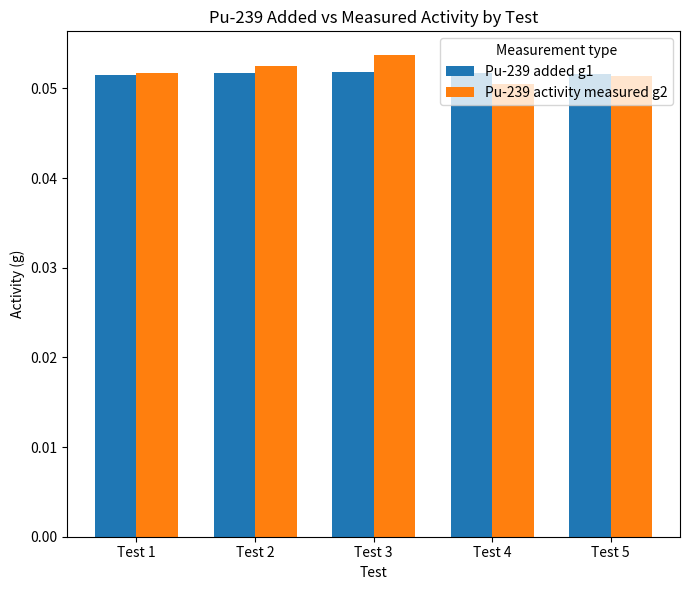

Which series has the largest range (max minus min)?

Pu-239 activity measured g2